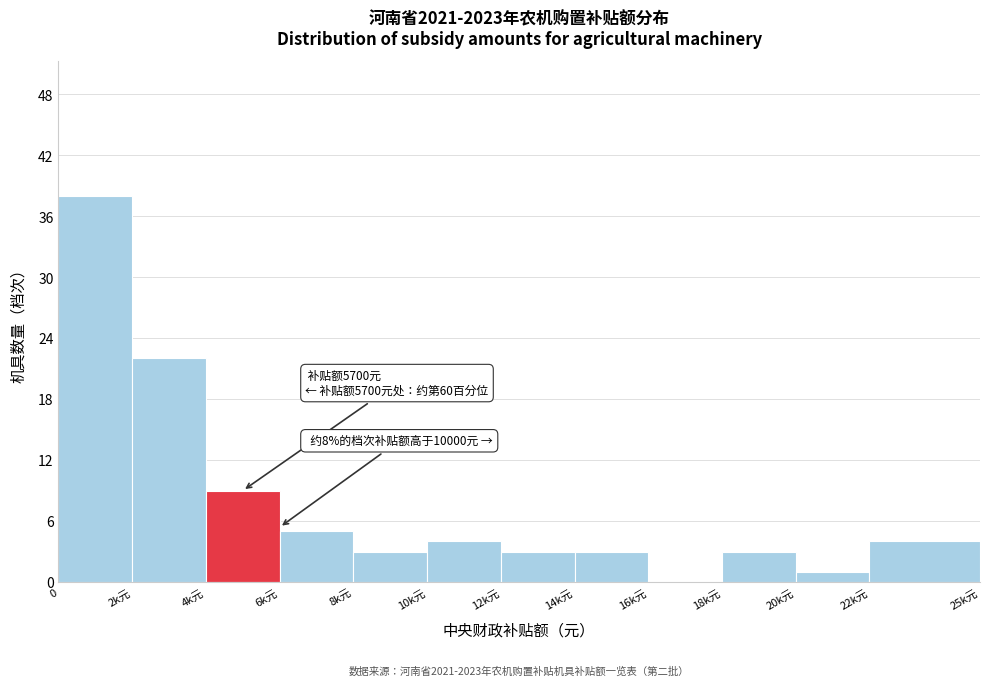

Reading right to left, what are all the values shown in this chart?

22k元=4	20k元=1	18k元=3	16k元=0	14k元=3	12k元=3	10k元=4	8k元=3	6k元=5	4k元=9	2k元=22	0=38